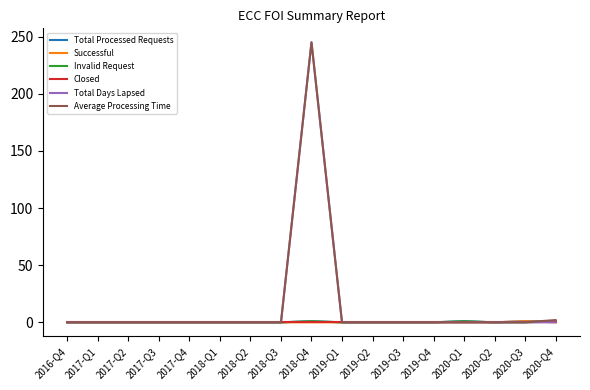

The value of Closed at 2020-Q4 is 0. True or false?

True